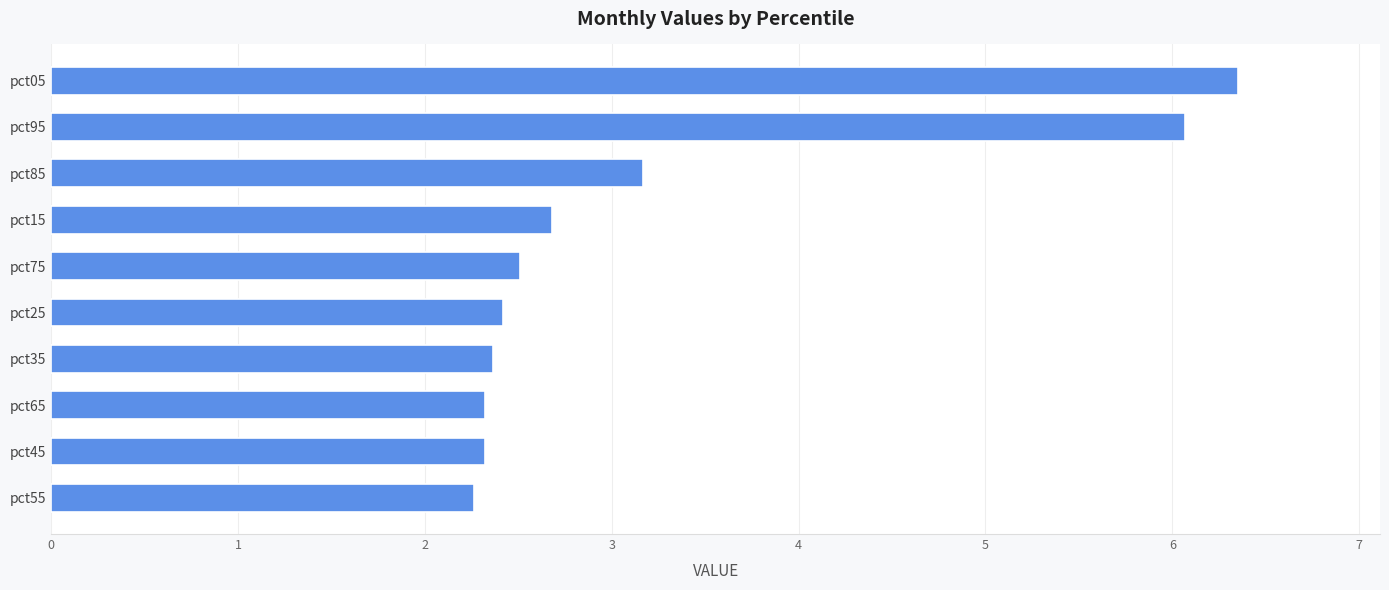

How many categories are shown in the chart?

10